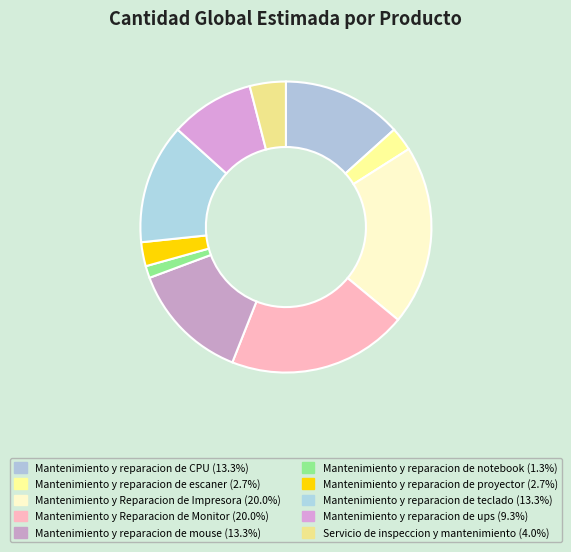

True or false: Mantenimiento y reparacion de notebook accounts for 14% of the total.

False